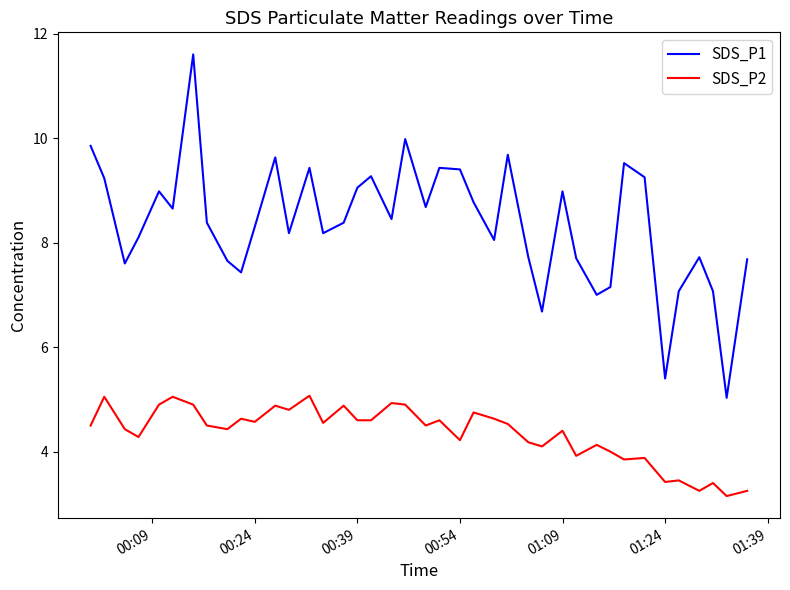

Rank the series by their maximum value, from lowest to highest.

SDS_P2, SDS_P1